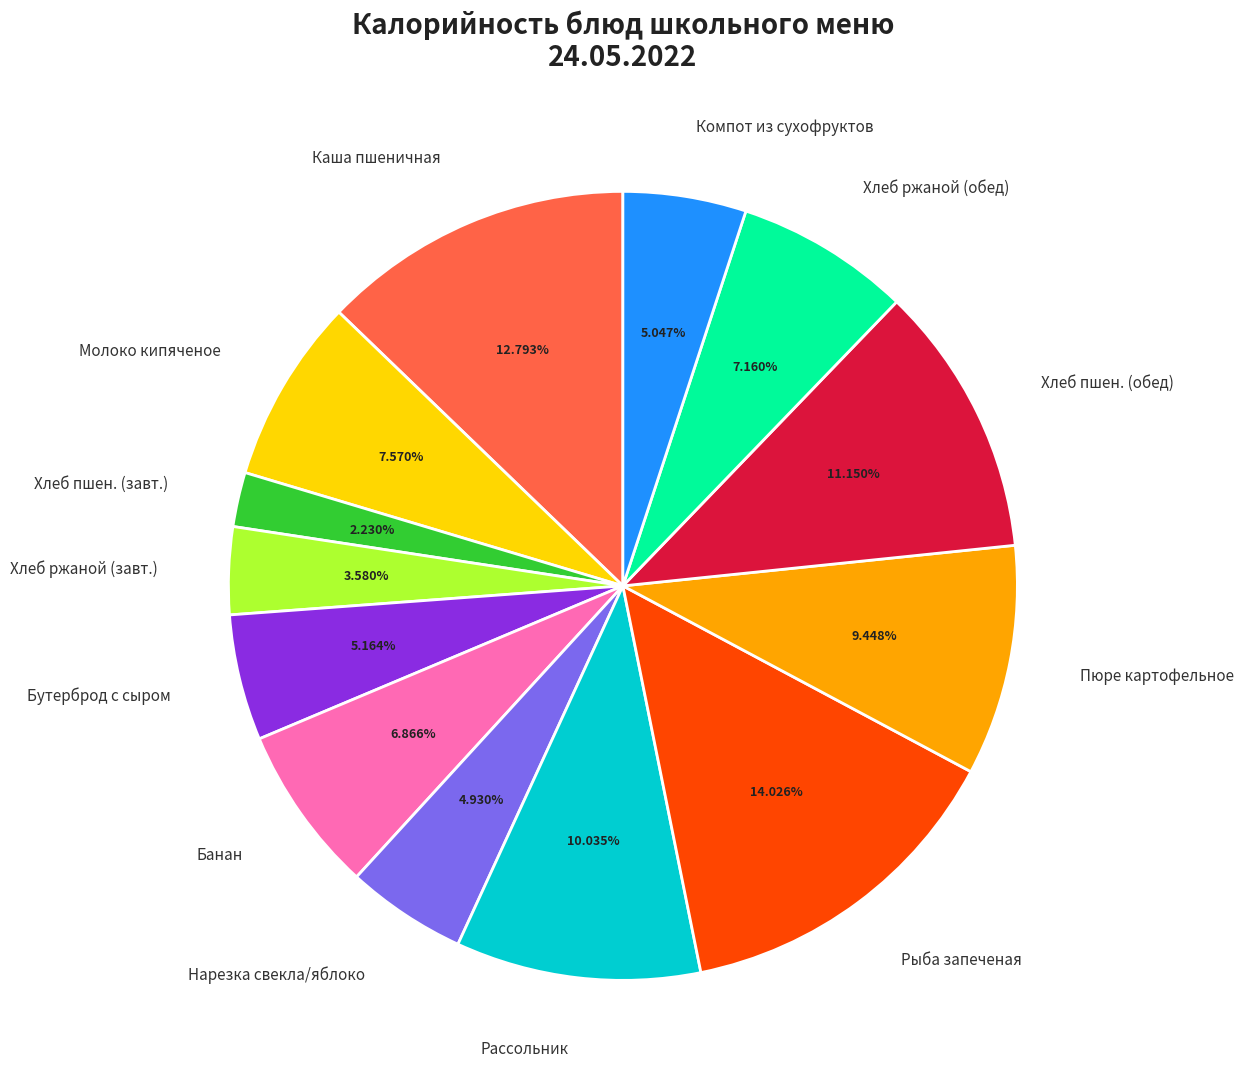

Combined, do Пюре картофельное and Хлеб ржаной (завт.) account for over 50%?

No